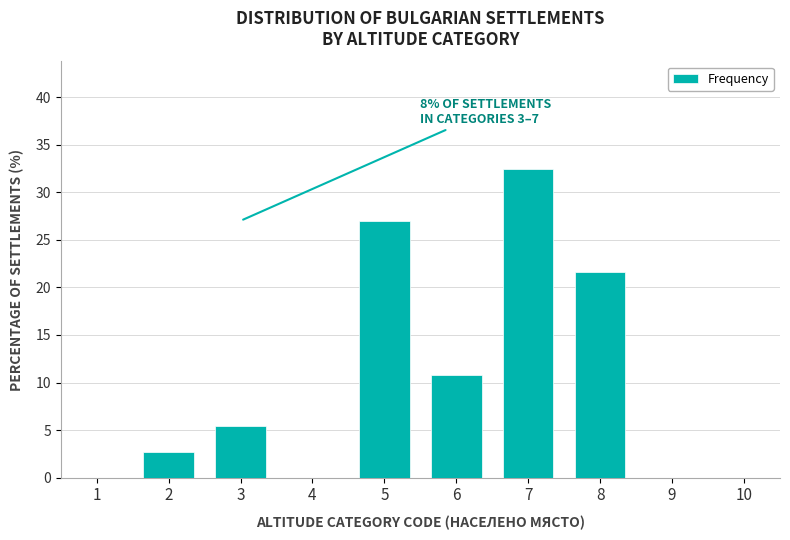

Reading left to right, extract all data points from this chart.

1=0.0	2=2.7	3=5.4	4=0.0	5=27.0	6=10.8	7=32.4	8=21.6	9=0.0	10=0.0